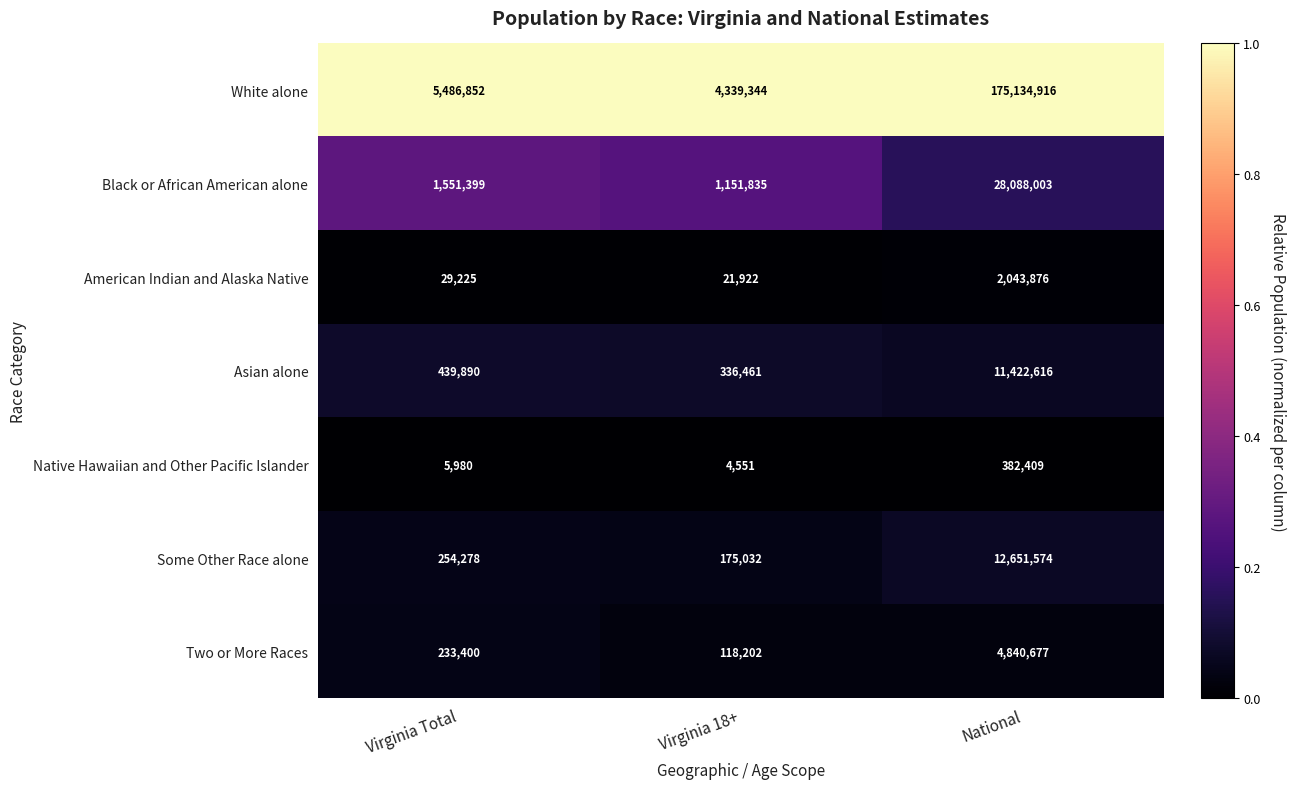

The Black or African American alone series shows 1059768 at Virginia Total. True or false?

False